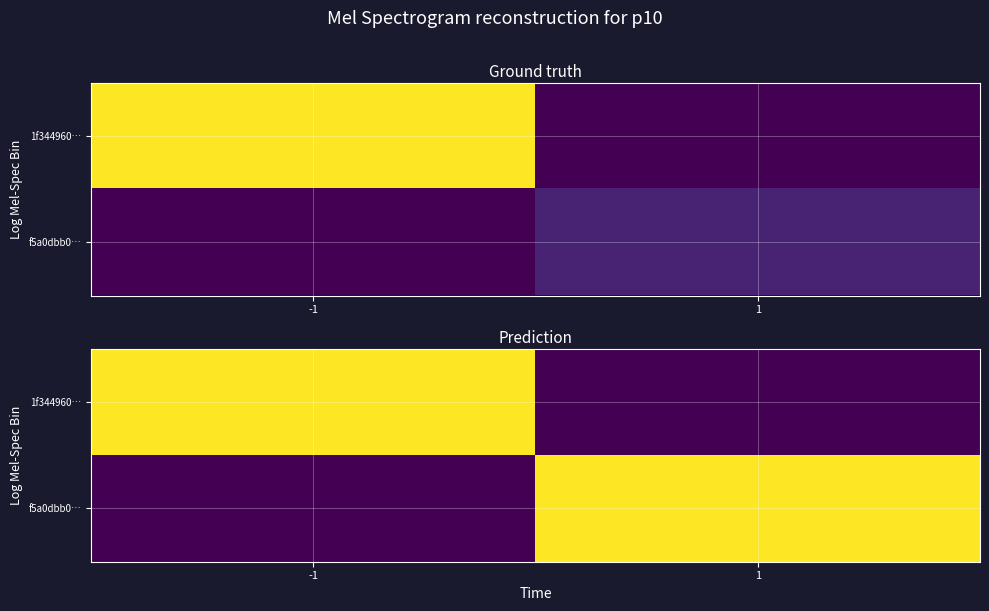

True or false: f5a0dbb0… has a value of 0.0 at -1.

True